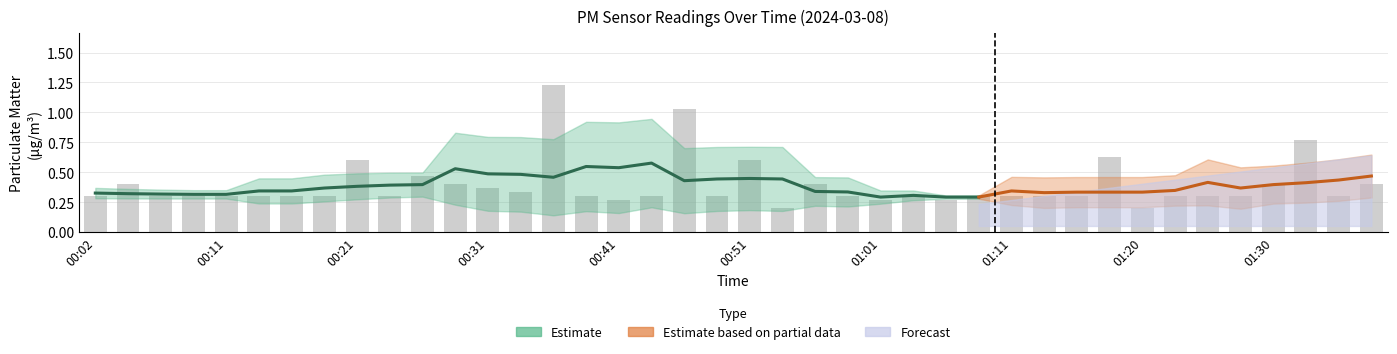

List the labels in order of value, smallest first.

00:53, 01:20, 00:41, 01:01, 01:06, 00:02, 00:07, 00:09, 00:11, 00:14, 00:16, 00:19, 00:24, 00:39, 00:44, 00:48, 00:58, 01:03, 01:08, 01:11, 01:13, 01:16, 01:23, 01:25, 01:28, 01:35, 00:34, 00:31, 00:04, 00:29, 00:56, 01:30, 01:38, 00:26, 00:21, 00:51, 01:18, 01:33, 00:46, 00:36